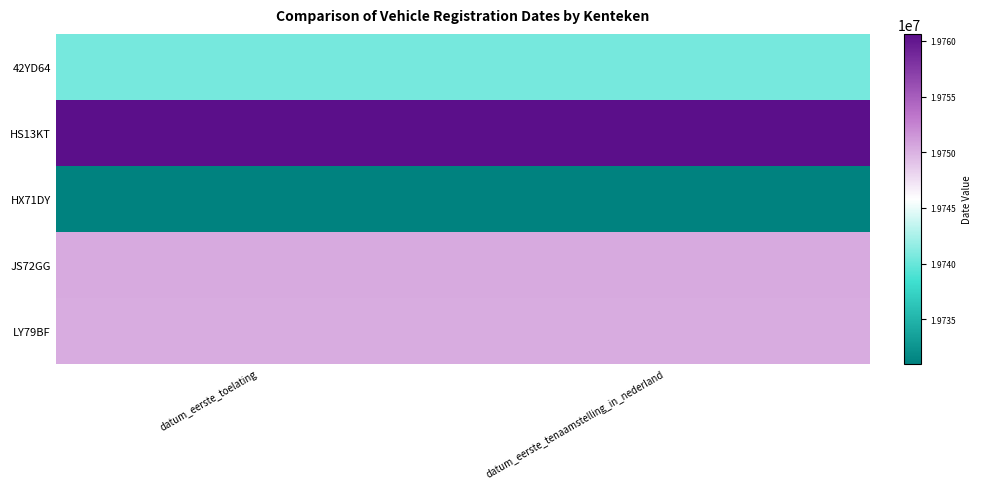

Between datum_eerste_tenaamstelling_in_nederland and datum_eerste_toelating, which is larger?

datum_eerste_tenaamstelling_in_nederland